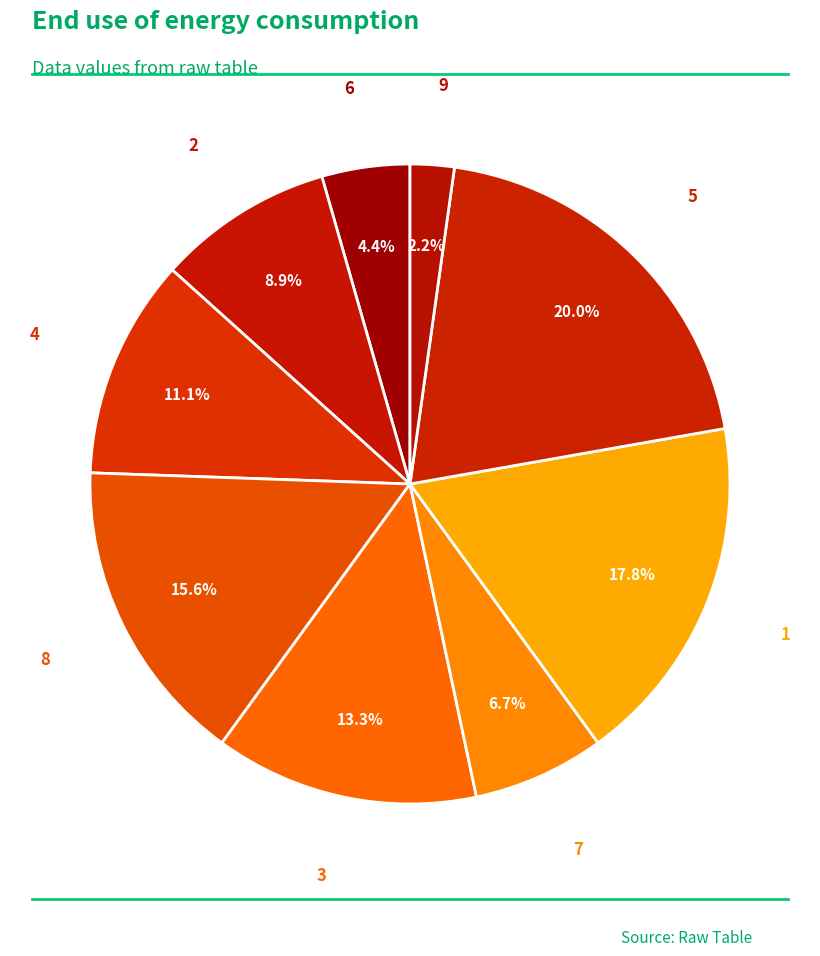

To the nearest percent, what is the combined percentage of 8 and 9?

18%